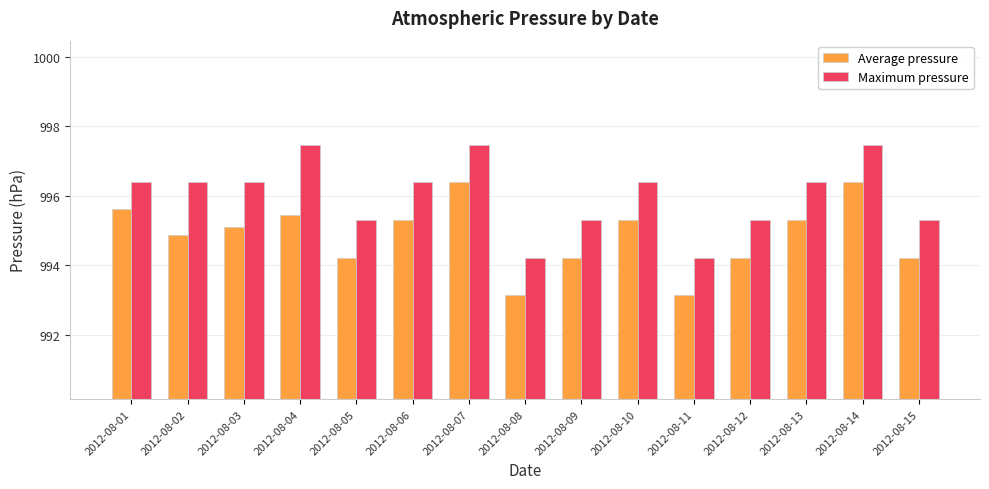

What is the greatest value displayed?

997.5